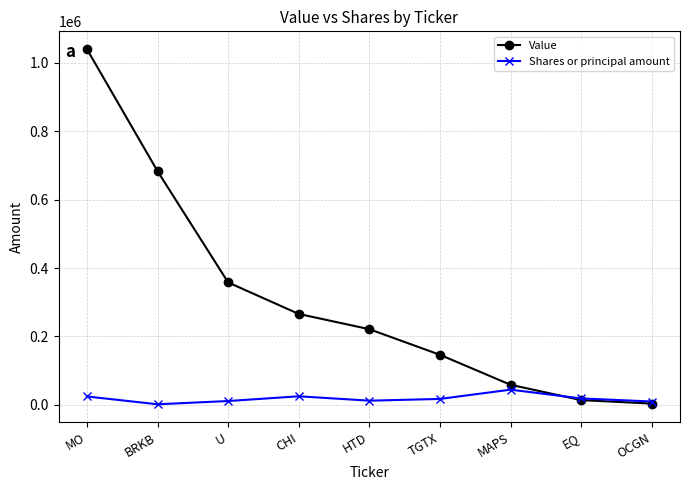

At how many categories does at least one series exceed 959449?

1